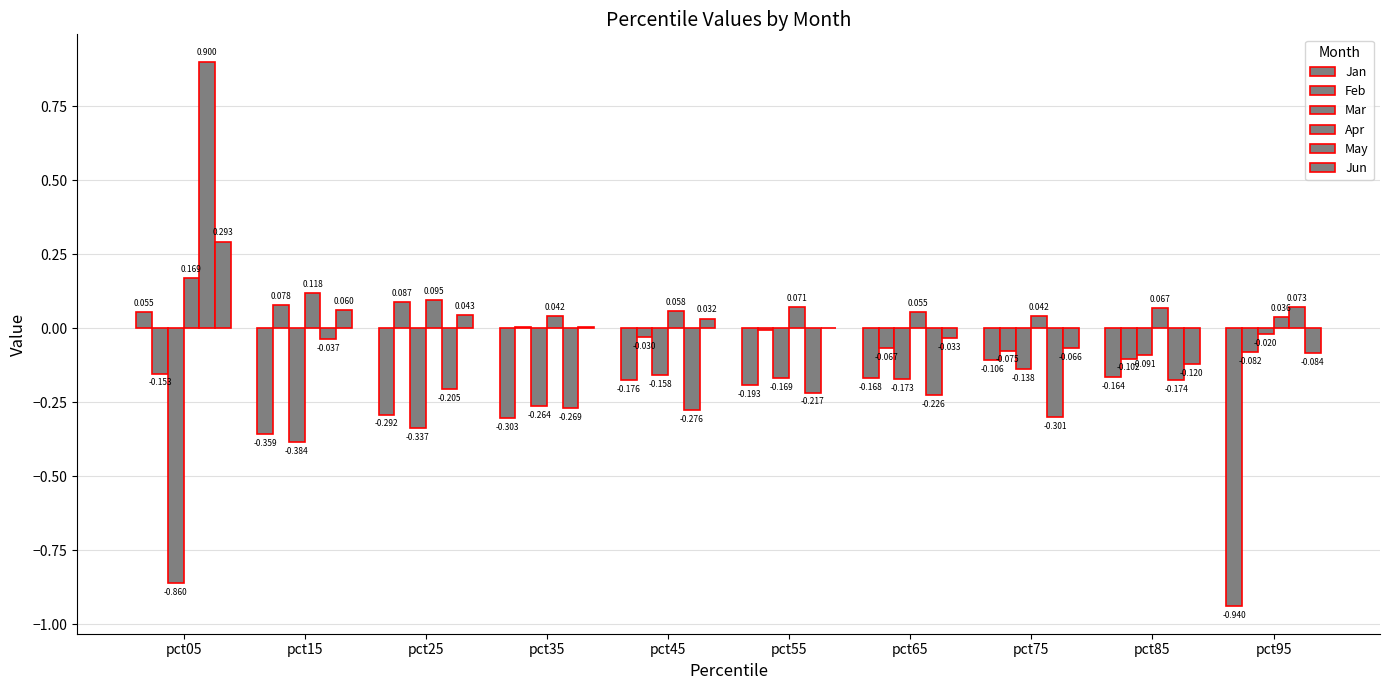

Reading left to right, extract all data points from this chart.

Jan: pct05=0.1	pct15=-0.4	pct25=-0.3	pct35=-0.3	pct45=-0.2	pct55=-0.2	pct65=-0.2	pct75=-0.1	pct85=-0.2	pct95=-0.9
Feb: pct05=-0.2	pct15=0.1	pct25=0.1	pct35=0.0	pct45=-0.0	pct55=-0.0	pct65=-0.1	pct75=-0.1	pct85=-0.1	pct95=-0.1
Mar: pct05=-0.9	pct15=-0.4	pct25=-0.3	pct35=-0.3	pct45=-0.2	pct55=-0.2	pct65=-0.2	pct75=-0.1	pct85=-0.1	pct95=-0.0
Apr: pct05=0.2	pct15=0.1	pct25=0.1	pct35=0.0	pct45=0.1	pct55=0.1	pct65=0.1	pct75=0.0	pct85=0.1	pct95=0.0
May: pct05=0.9	pct15=-0.0	pct25=-0.2	pct35=-0.3	pct45=-0.3	pct55=-0.2	pct65=-0.2	pct75=-0.3	pct85=-0.2	pct95=0.1
Jun: pct05=0.3	pct15=0.1	pct25=0.0	pct35=0.0	pct45=0.0	pct55=0.0	pct65=-0.0	pct75=-0.1	pct85=-0.1	pct95=-0.1